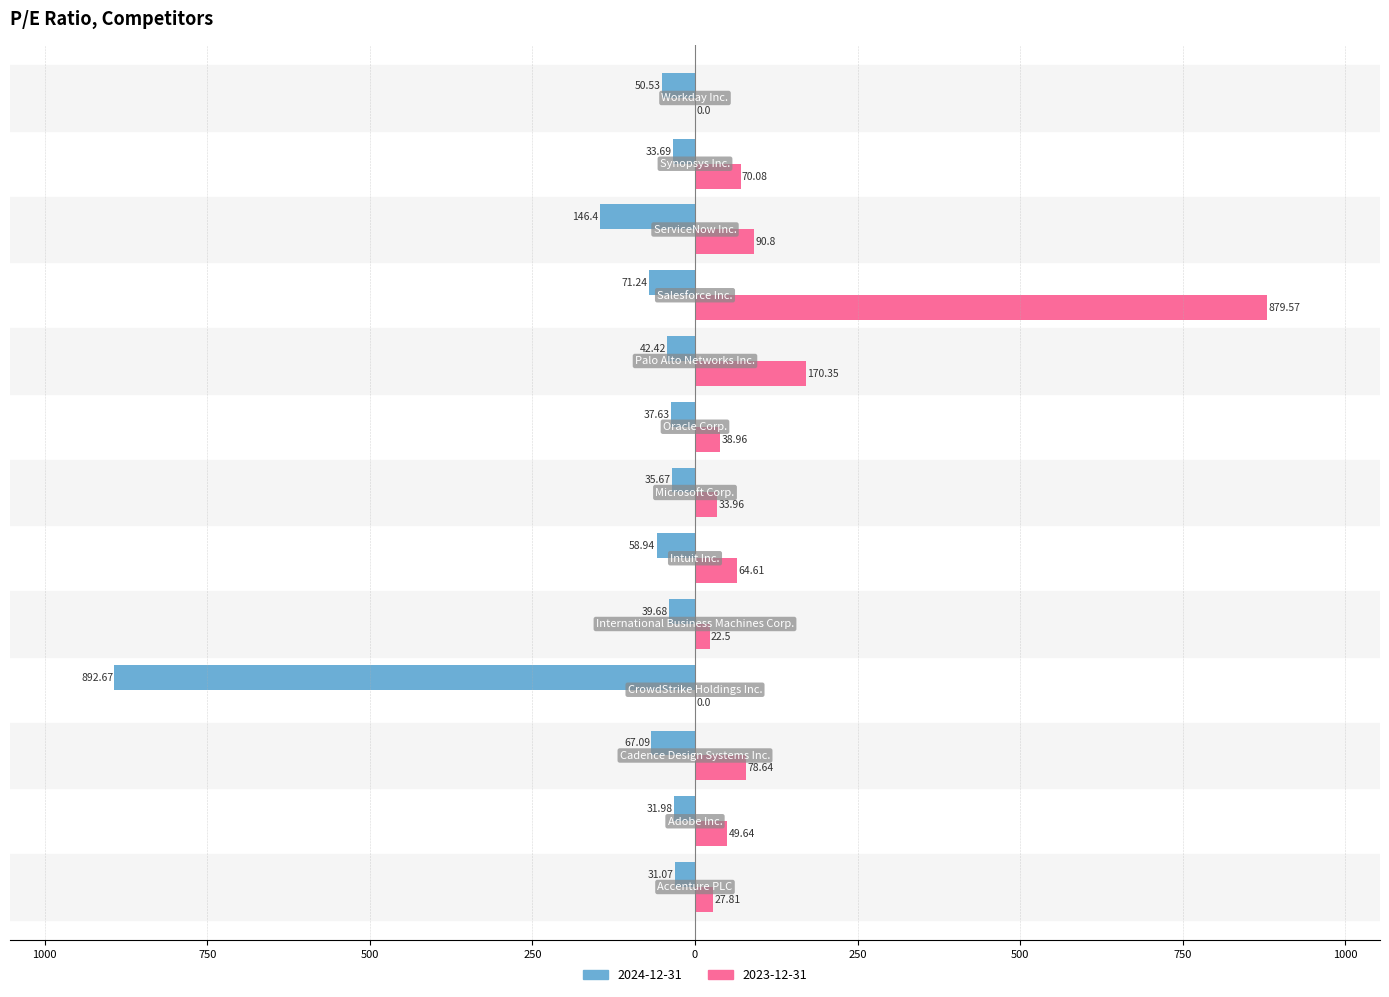

What are all the series names shown in the legend?

2024-12-31, 2023-12-31